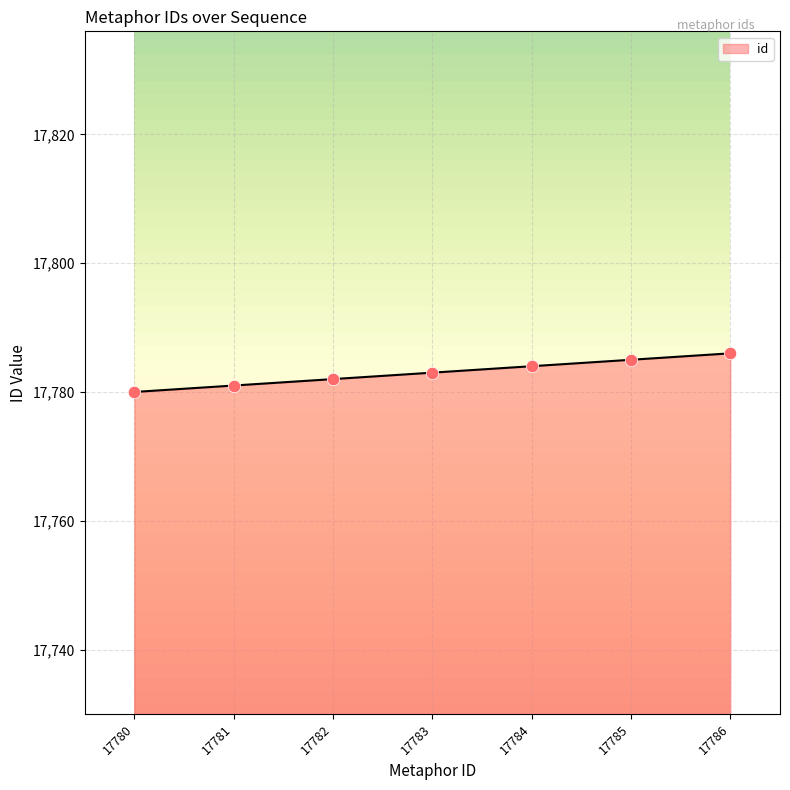

What is the change in value from 17783 to 17785?

+2